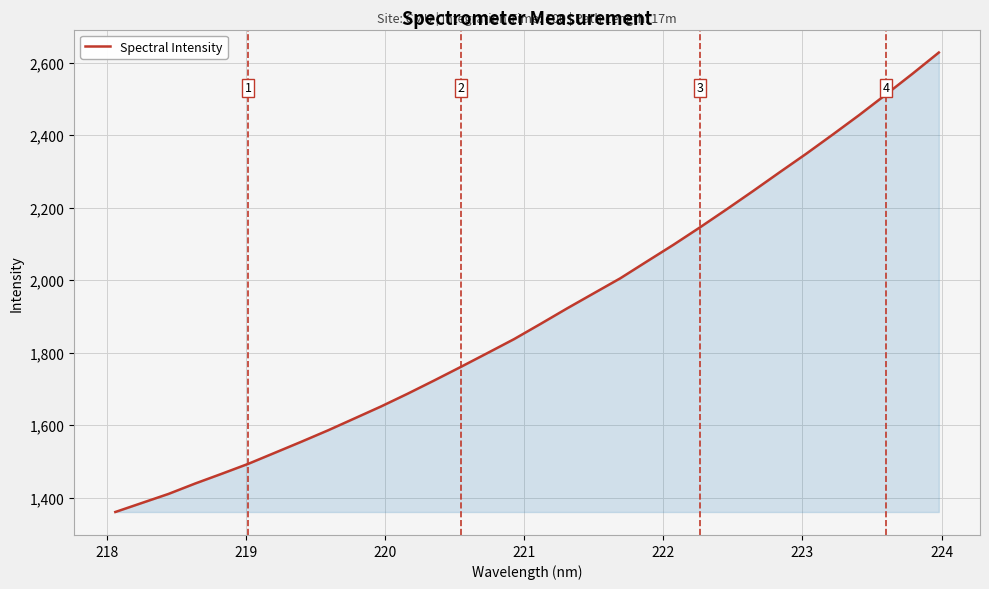

What is the greatest value displayed?

2628.4